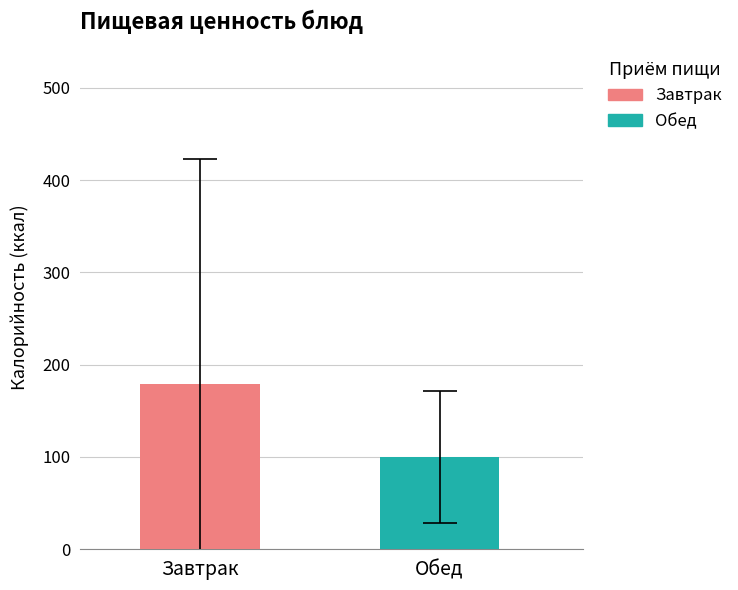

List the series in order of their overall mean, highest first.

Завтрак, Обед